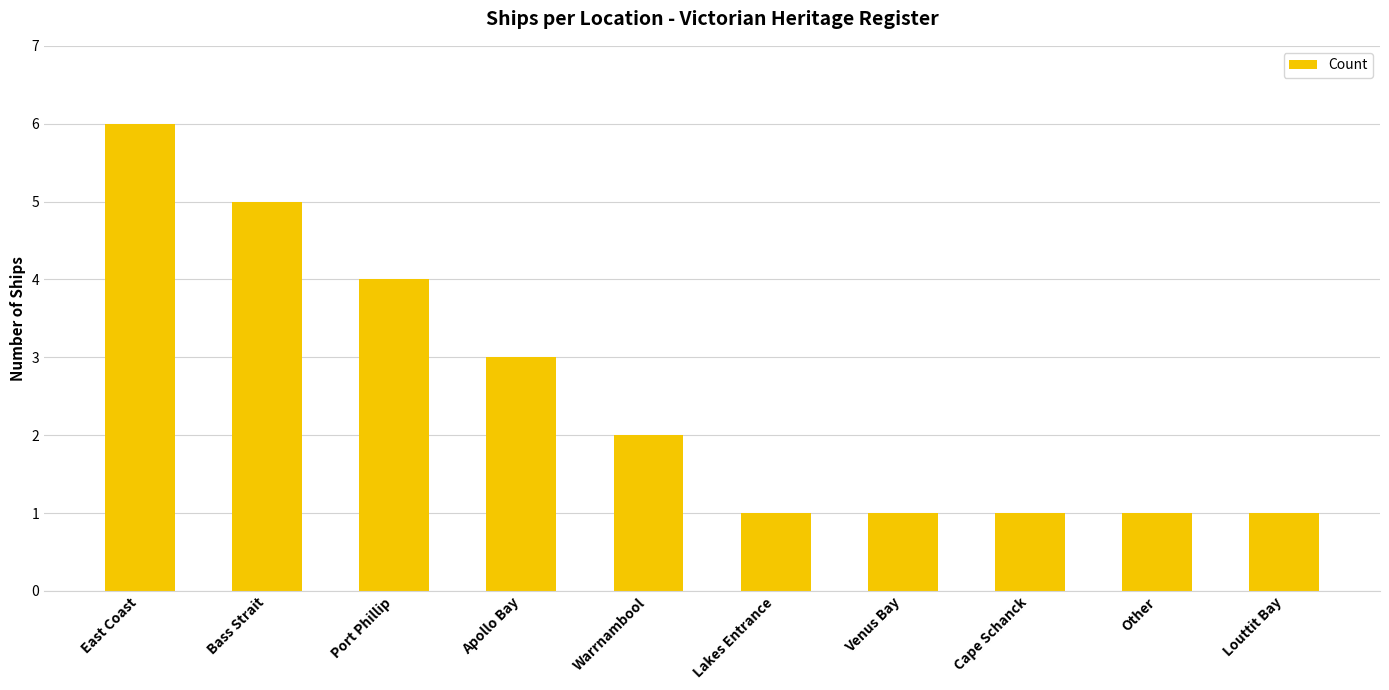

How many data points are less than 2?

5